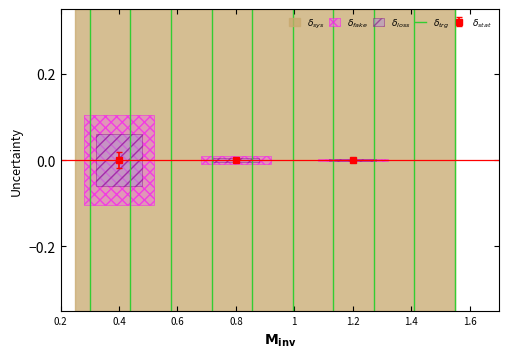

What is the difference between the maximum and minimum values?

1